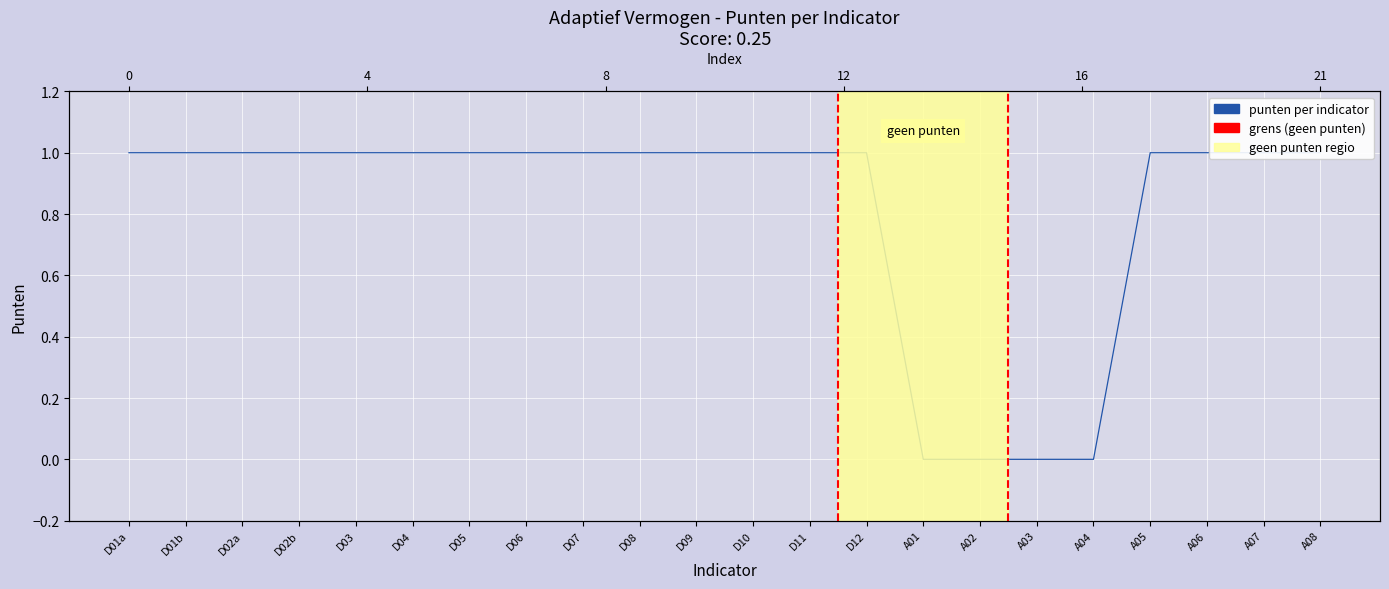

True or false: there are more than 2 points higher than both neighbors.

False